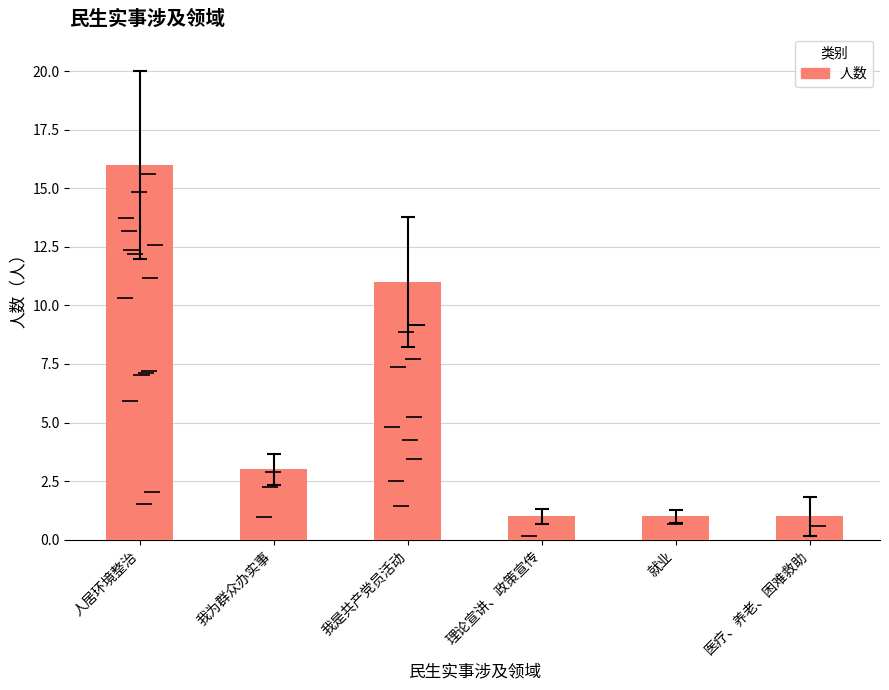

Which category has the lowest value across all series?

理论宣讲、政策宣传